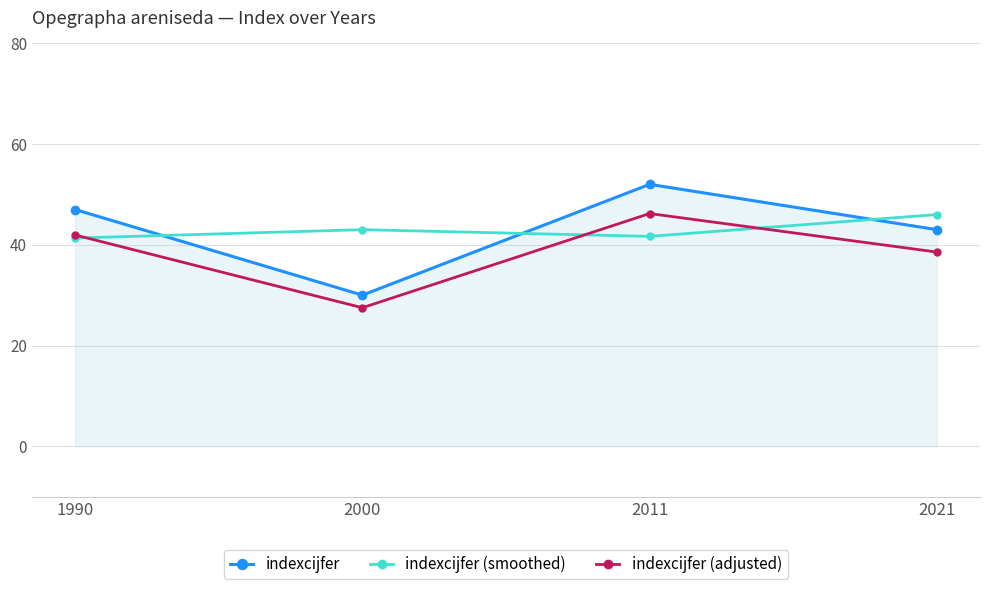

What is the spread (max minus min) of values at 1990?

5.7